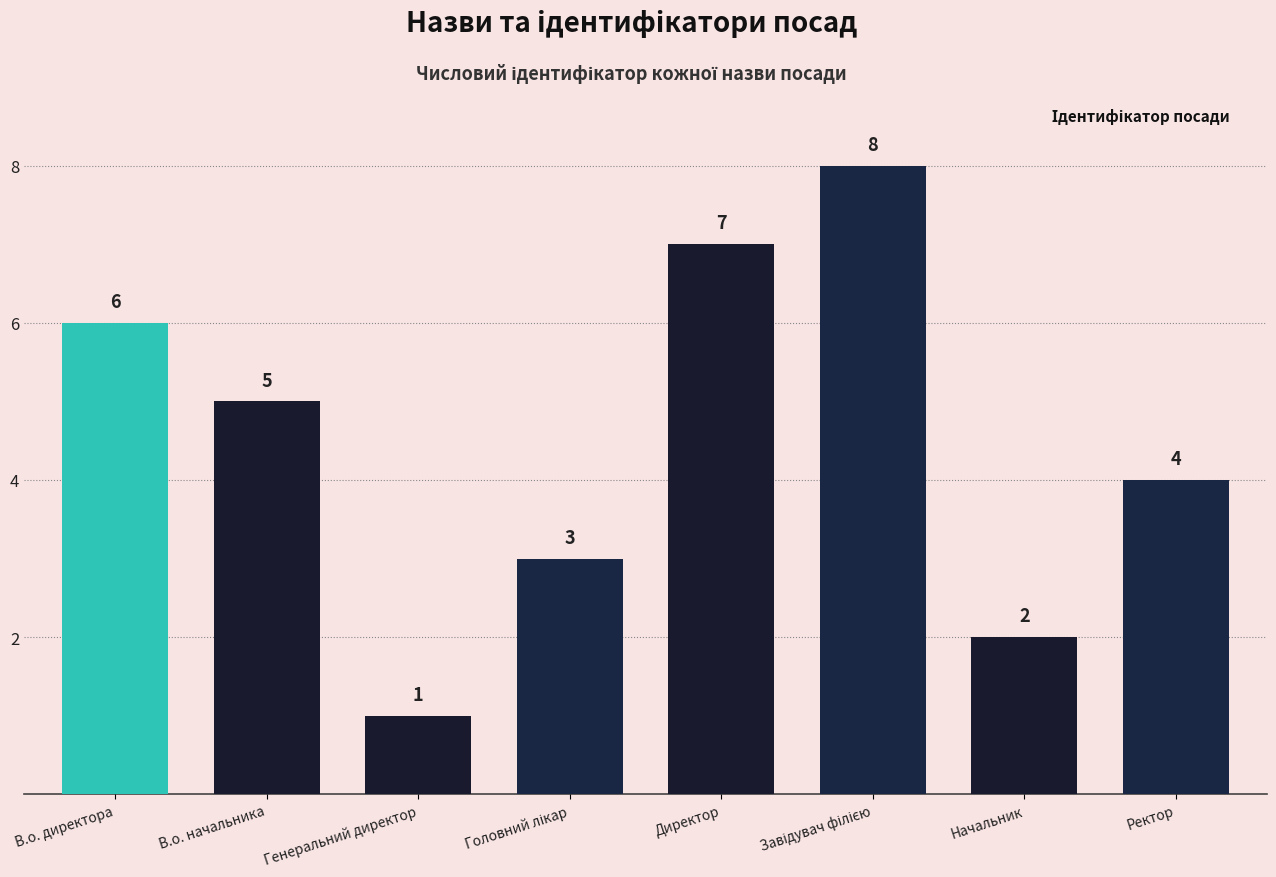

Where does the data first go above 5?

В.о. директора